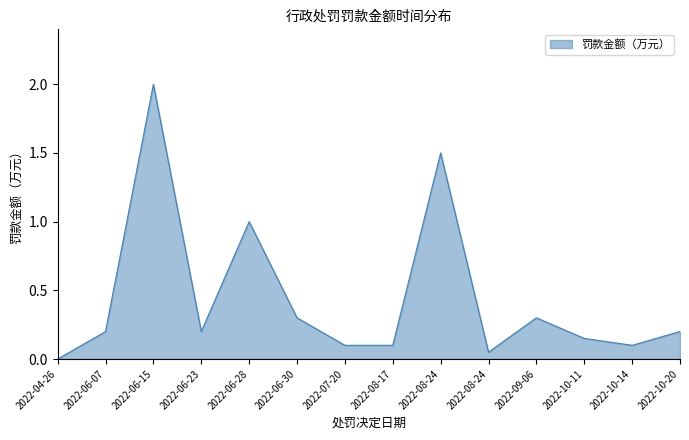

Reading right to left, what are all the values shown in this chart?

2022-10-20=0.2	2022-10-14=0.1	2022-10-11=0.1	2022-09-06=0.3	2022-08-24=0.1	2022-08-24=1.5	2022-08-17=0.1	2022-07-20=0.1	2022-06-30=0.3	2022-06-28=1.0	2022-06-23=0.2	2022-06-15=2.0	2022-06-07=0.2	2022-04-26=0.0